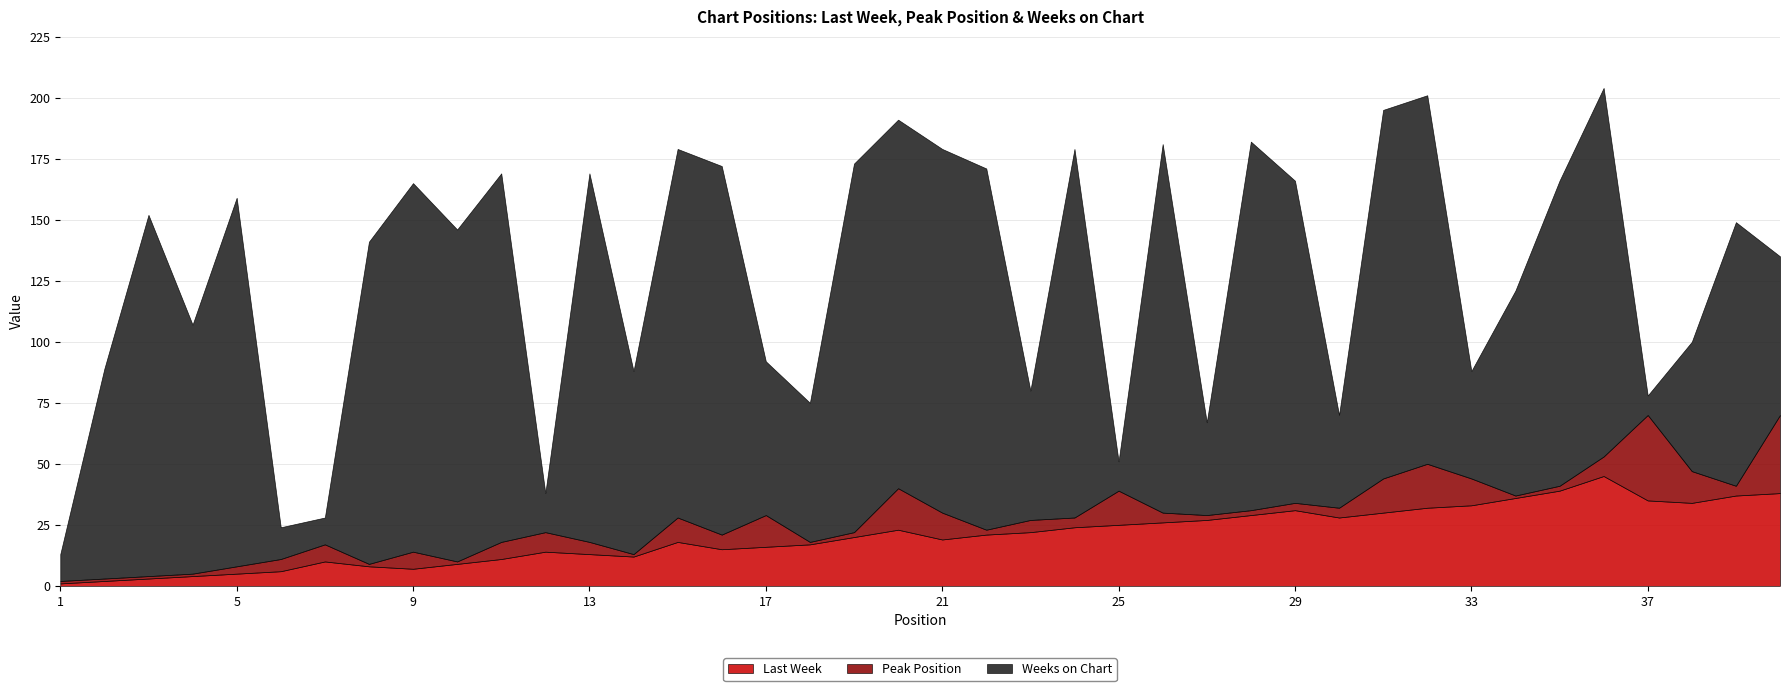

At which category does Peak Position reach its first local peak?

7